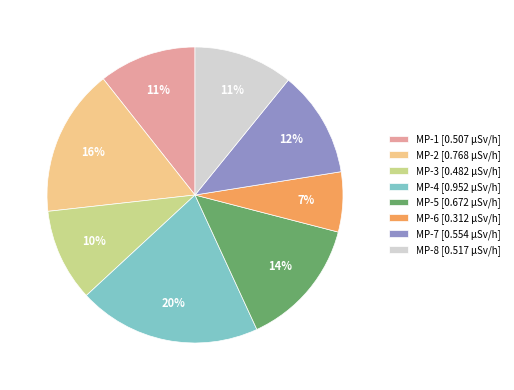

What percentage is the MP-8 slice, to the nearest percent?

11%